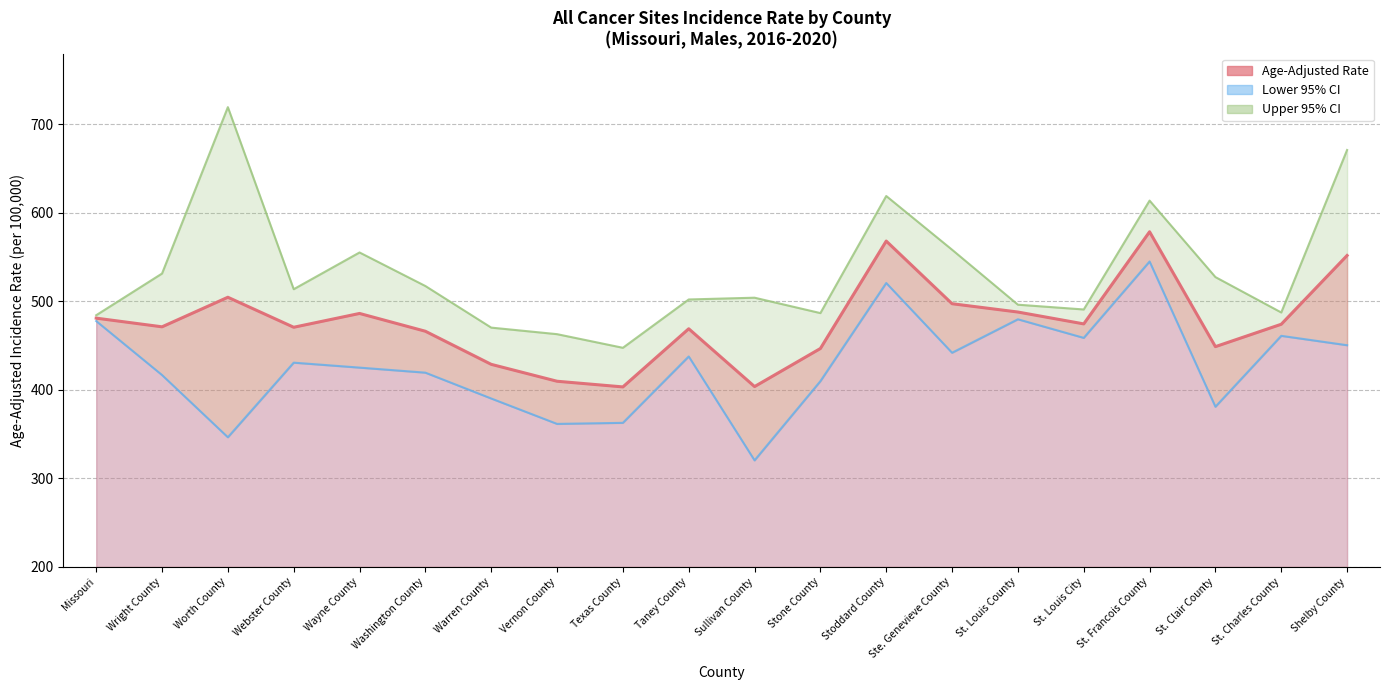

How many values in the Lower 95% CI series exceed 430?

10